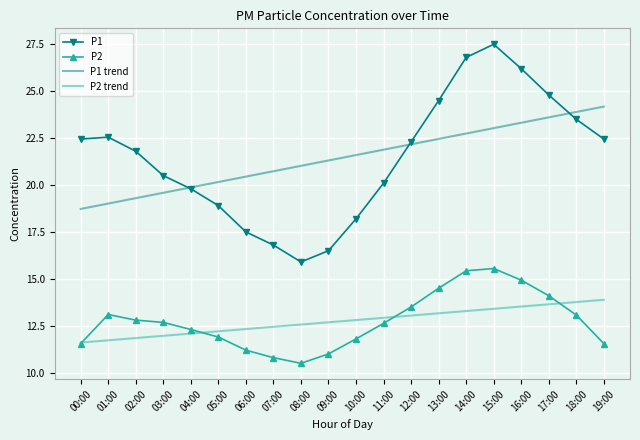

At which label does P1 reach its minimum?

08:00